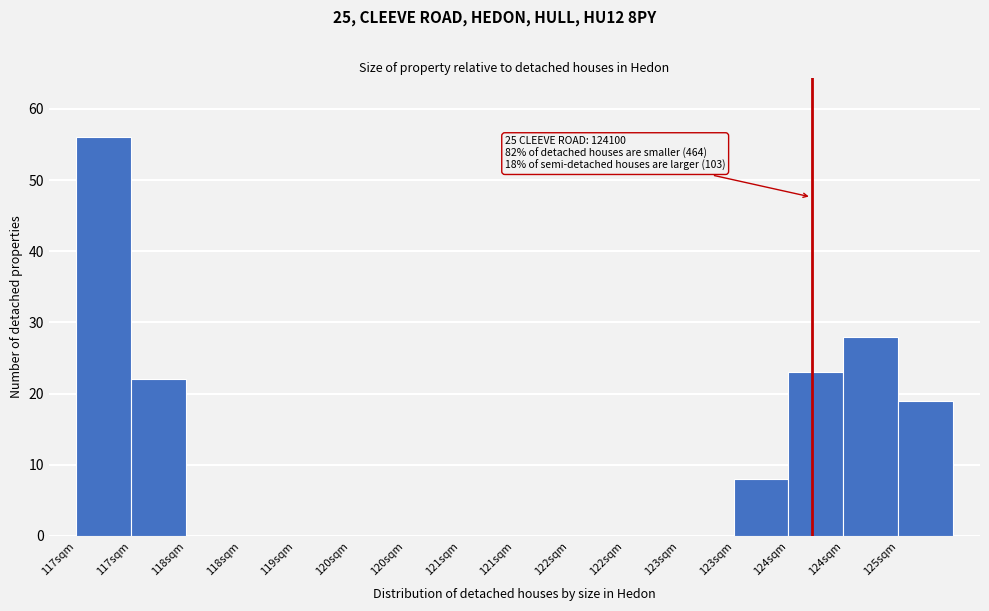

How many data points does each series have?

16